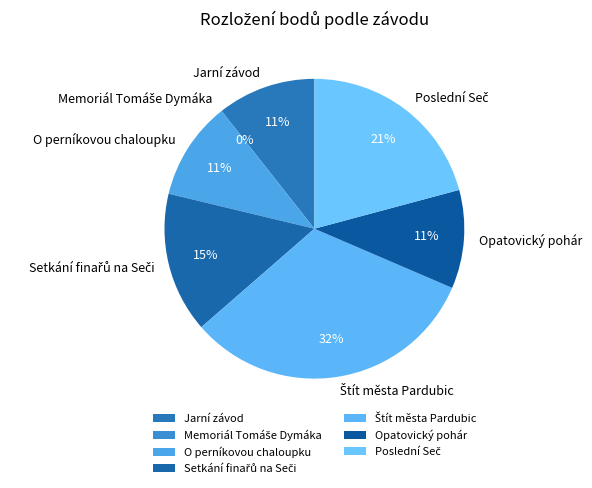

How many segments does this pie chart have?

7